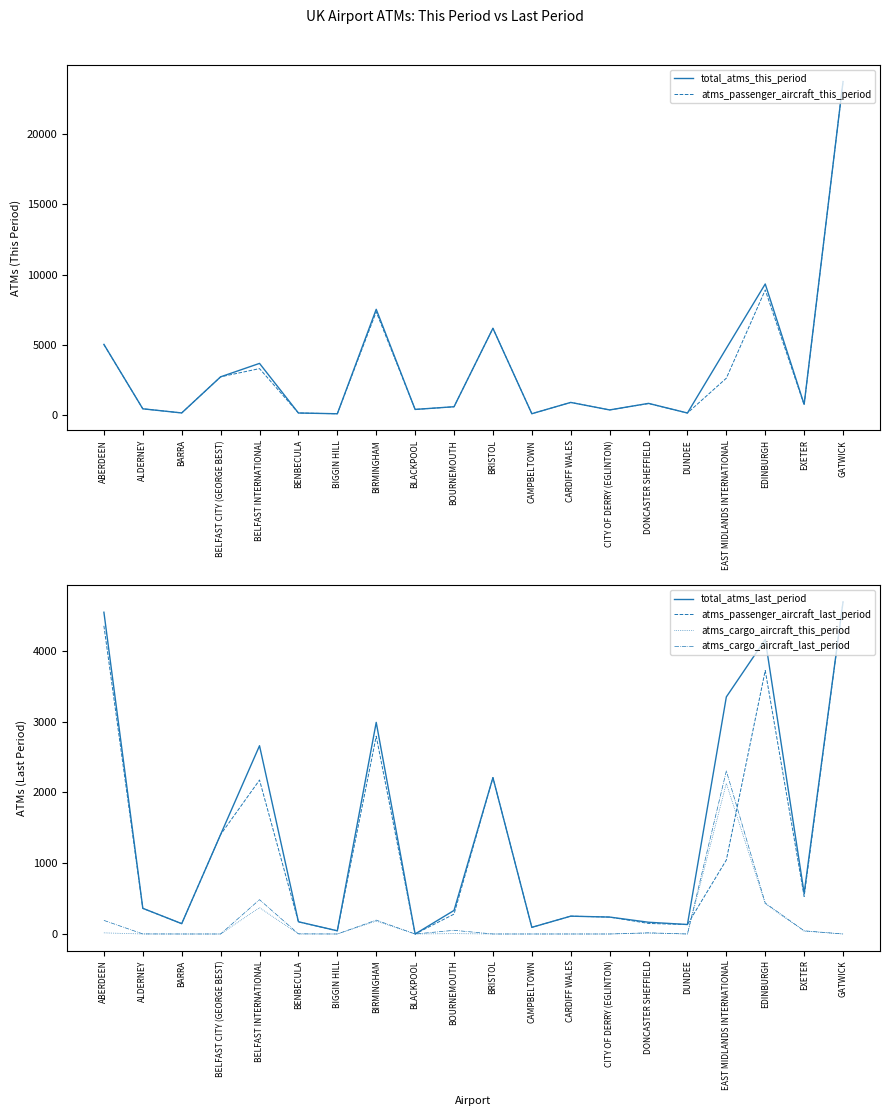

Between which two adjacent categories do atms_passenger_aircraft_this_period and total_atms_last_period first intersect?

BELFAST INTERNATIONAL and BENBECULA